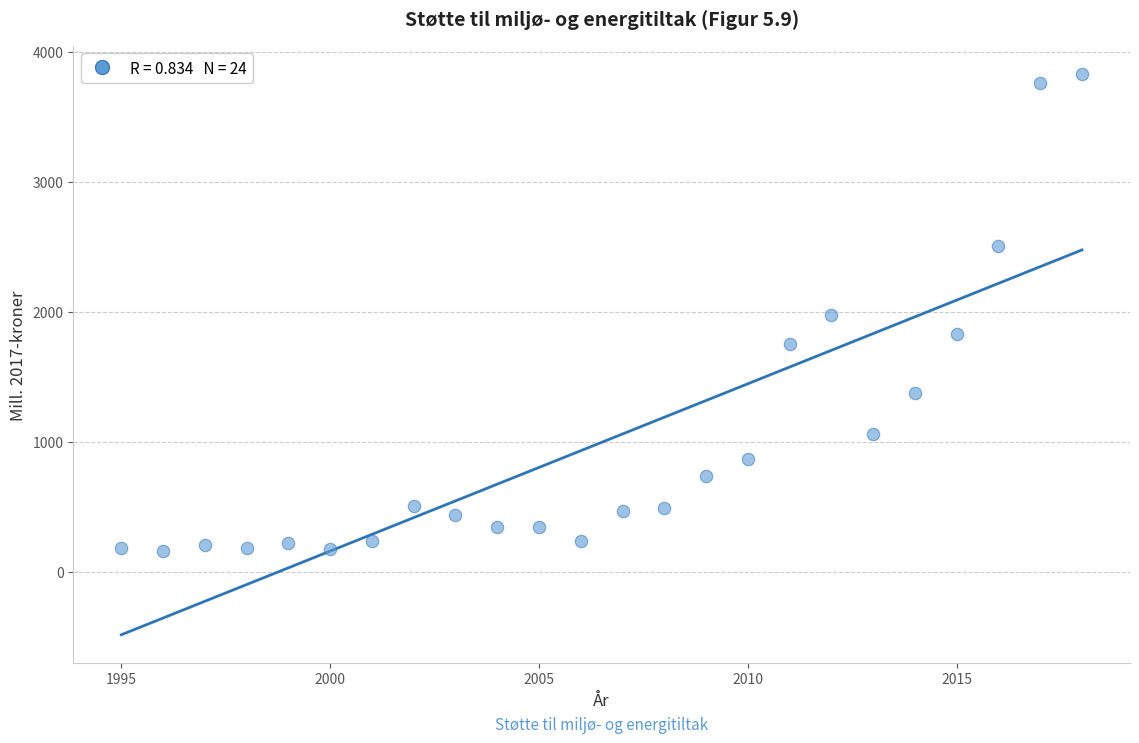

What is the range of X values (max minus min)?

23